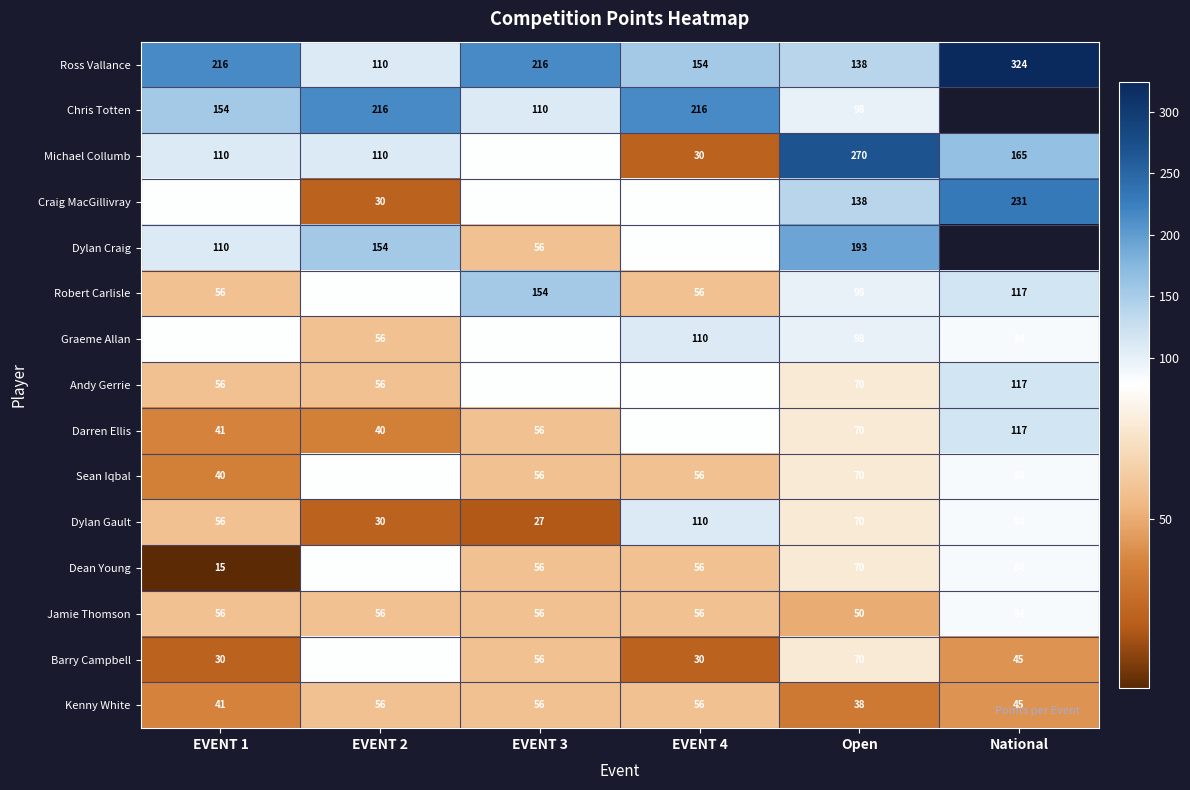

The value of Chris Totten at EVENT 4 is 216. True or false?

True